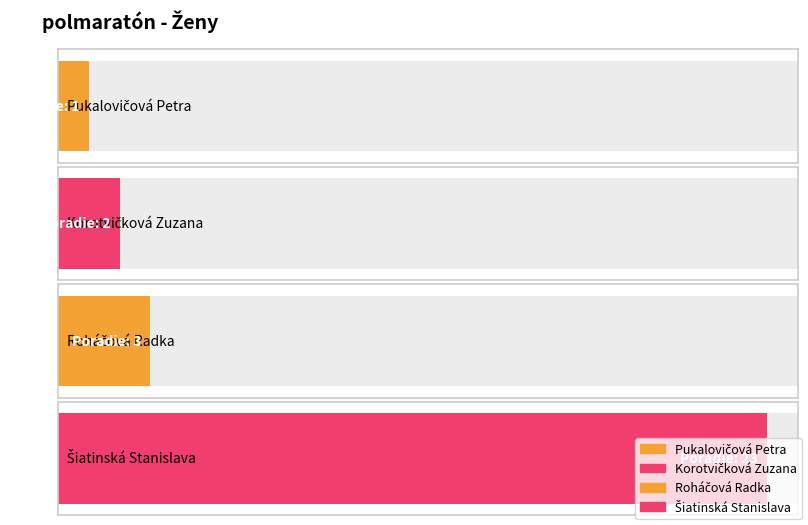

Rank the categories by value from lowest to highest.

Pukalovičová Petra, Korotvičková Zuzana, Roháčová Radka, Šiatinská Stanislava